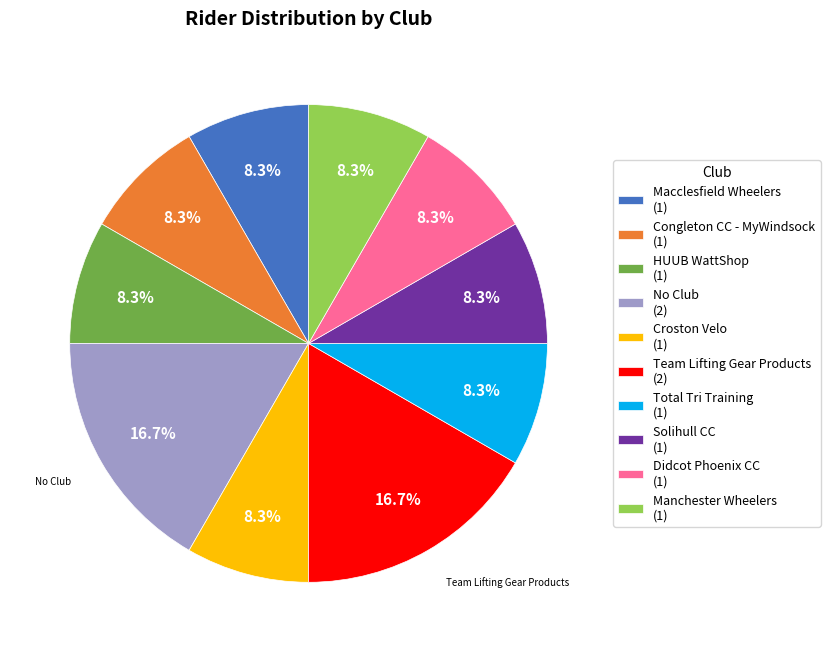

How much of the chart is everything except Team Lifting Gear Products (2)?

83.3%